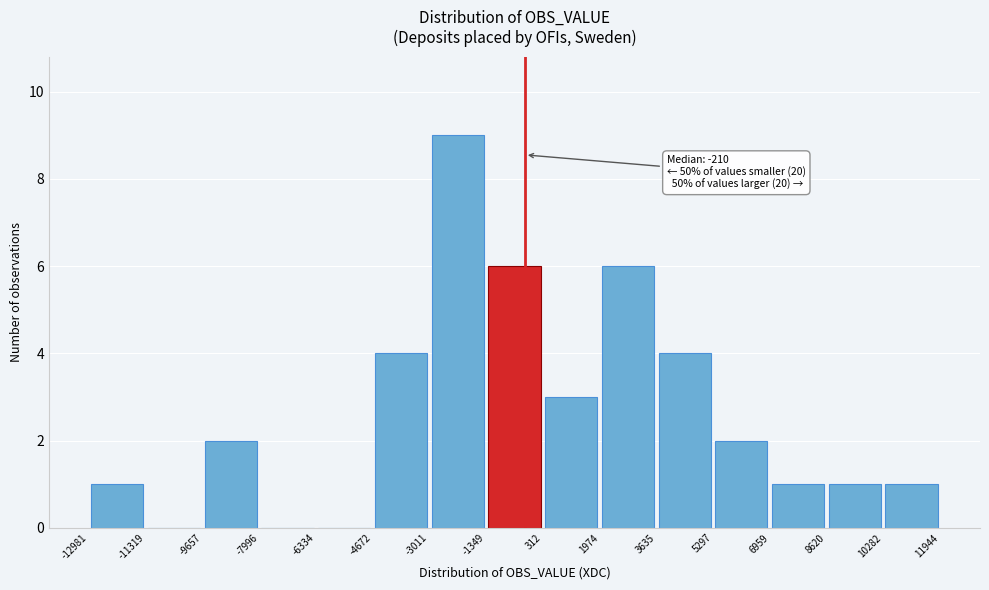

Which range on the x-axis has the tallest bar?

-3011 to -1349